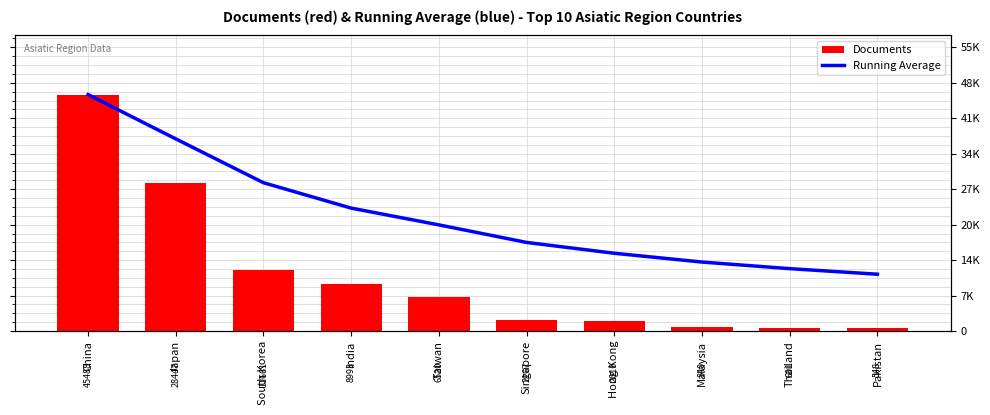

Does the chart contain stacked bars?

No